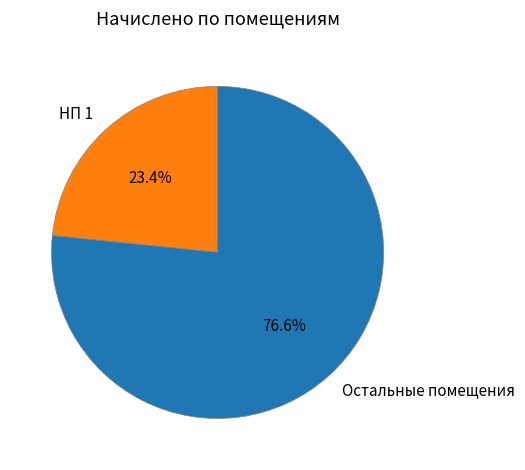

Rank the categories by value from highest to lowest.

Остальные помещения, НП 1